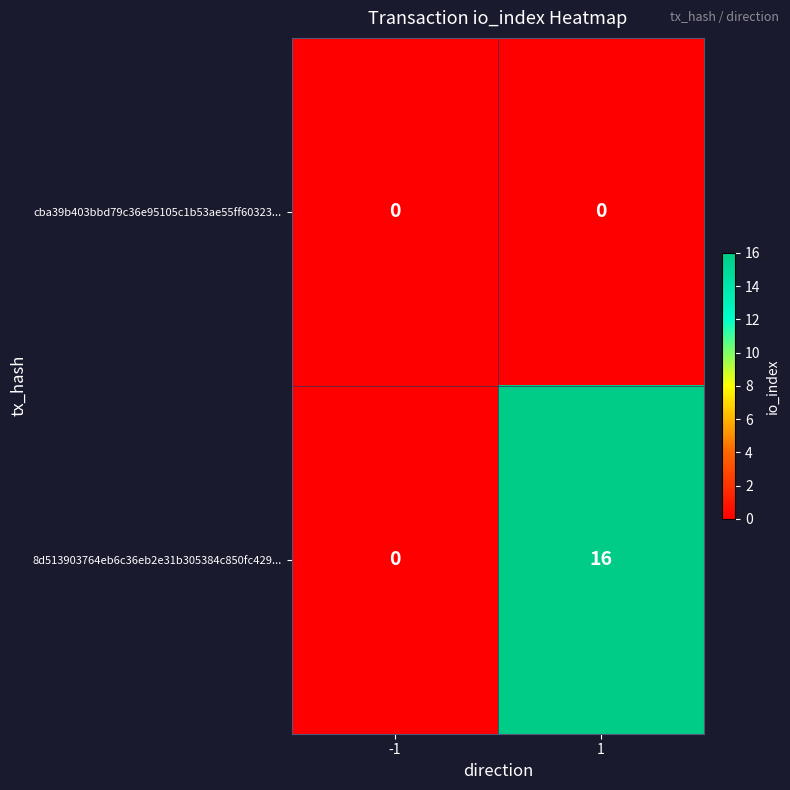

List the series in order of their peak value, highest first.

8d513903764eb6c36eb2e31b305384c850fc429..., cba39b403bbd79c36e95105c1b53ae55ff60323...